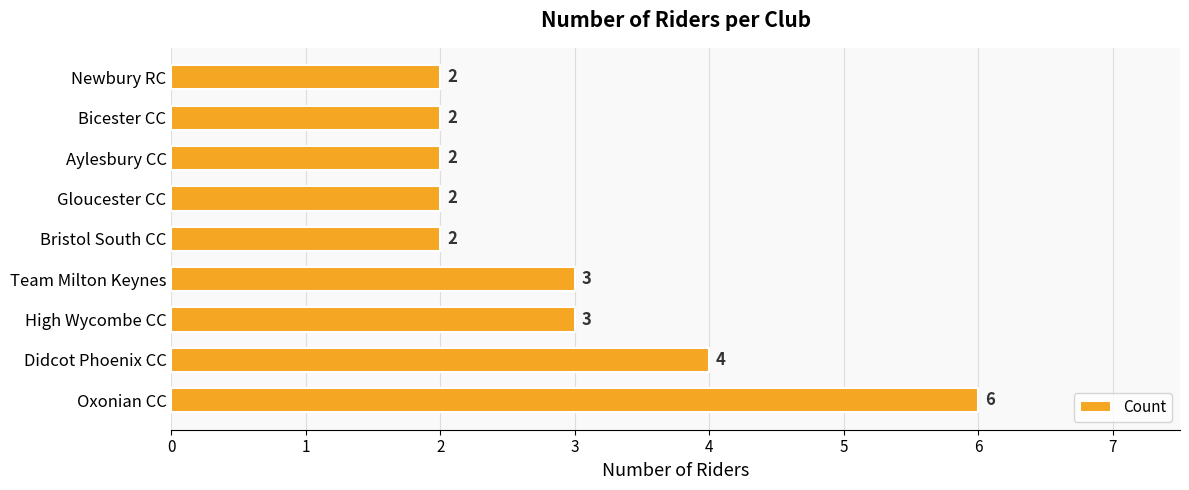

Are the bars horizontal?

Yes